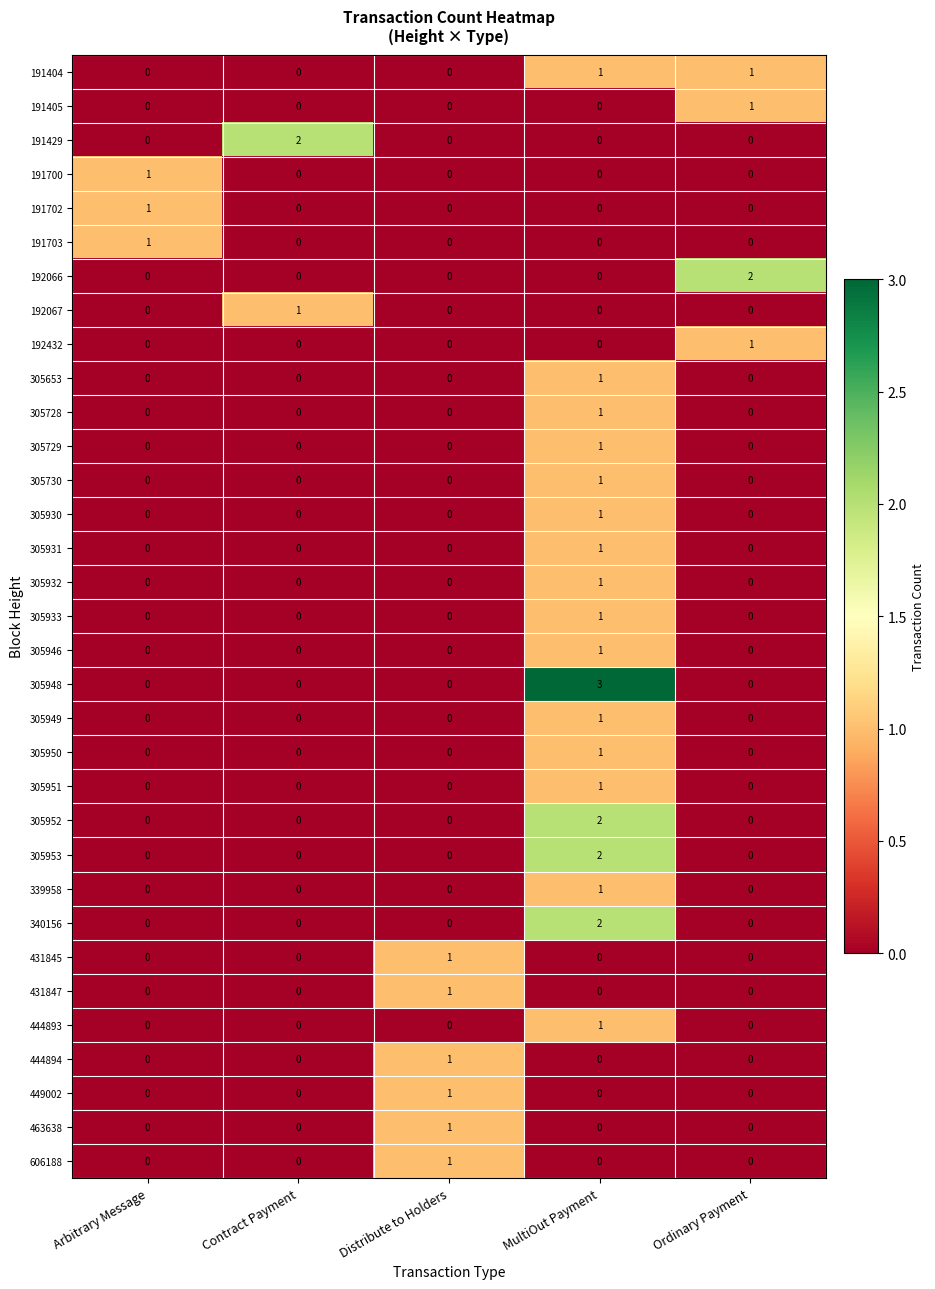

Which category has the highest value in the 305946 series?

MultiOut Payment